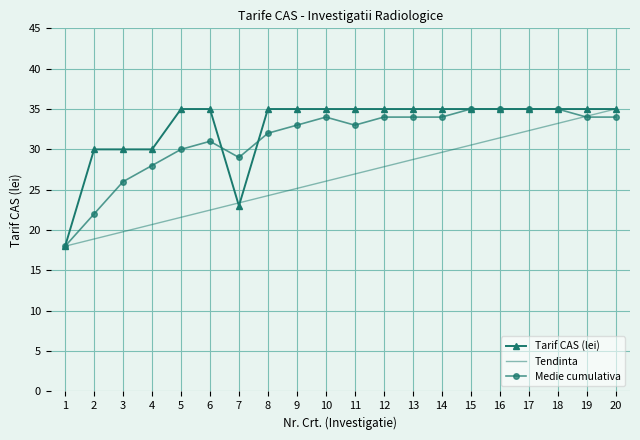

What is the maximum value for Tendinta?

35.0